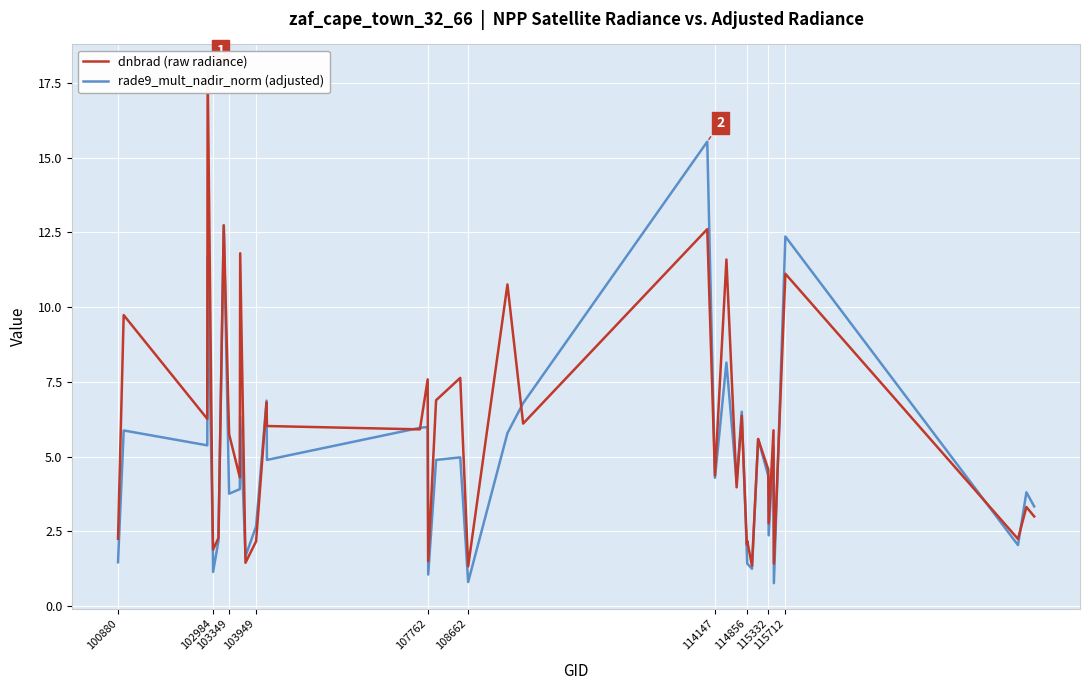

What is the minimum value for rade9_mult_nadir_norm (adjusted)?

0.8